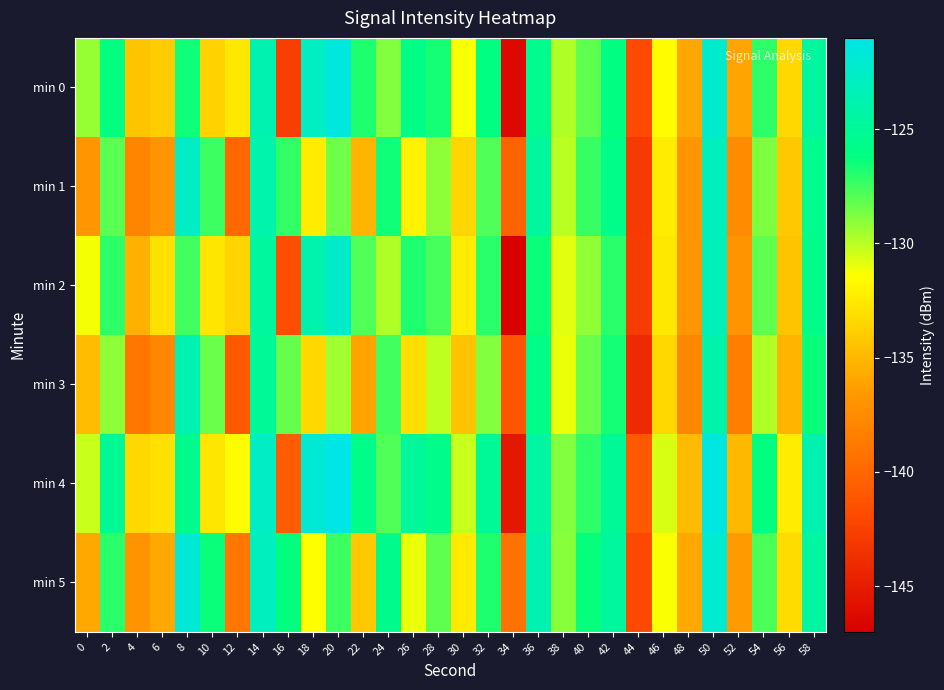

Reading left to right, transcribe all the data shown in this chart.

min 0: 0=-129.3	2=-126.1	4=-134.4	6=-134.0	8=-126.6	10=-133.7	12=-132.5	14=-123.7	16=-142.7	18=-122.9	20=-121.5	22=-126.8	24=-128.8	26=-125.8	28=-126.7	30=-131.3	32=-126.0	34=-146.3	36=-125.4	38=-129.8	40=-128.1	42=-126.0	44=-141.9	46=-131.6	48=-135.8	50=-122.3	52=-136.0	54=-127.1	56=-133.3	58=-124.7
min 1: 0=-136.8	2=-128.1	4=-137.9	6=-136.8	8=-122.7	10=-127.4	12=-139.9	14=-124.0	16=-127.3	18=-132.4	20=-128.5	22=-135.1	24=-126.5	26=-132.0	28=-129.1	30=-133.5	32=-127.9	34=-140.2	36=-124.7	38=-130.0	40=-127.3	42=-125.7	44=-143.0	46=-132.3	48=-136.8	50=-123.1	52=-137.5	54=-128.8	56=-134.1	58=-125.5
min 2: 0=-131.3	2=-127.1	4=-135.4	6=-133.0	8=-127.6	10=-132.7	12=-133.5	14=-124.7	16=-141.7	18=-123.9	20=-122.5	22=-127.8	24=-129.8	26=-126.8	28=-127.7	30=-132.3	32=-127.0	34=-147.3	36=-126.4	38=-130.8	40=-129.1	42=-127.0	44=-142.9	46=-132.6	48=-136.8	50=-123.3	52=-137.0	54=-128.1	56=-134.3	58=-125.7
min 3: 0=-134.8	2=-129.1	4=-138.9	6=-137.8	8=-123.7	10=-128.4	12=-140.9	14=-125.0	16=-128.3	18=-133.4	20=-129.5	22=-136.1	24=-127.5	26=-133.0	28=-130.1	30=-134.5	32=-128.9	34=-141.2	36=-125.7	38=-131.0	40=-128.3	42=-126.7	44=-144.0	46=-133.3	48=-137.8	50=-124.1	52=-138.5	54=-129.8	56=-135.1	58=-126.5
min 4: 0=-130.3	2=-125.1	4=-133.4	6=-133.0	8=-125.6	10=-132.7	12=-131.5	14=-122.7	16=-140.7	18=-121.9	20=-120.5	22=-125.8	24=-127.8	26=-124.8	28=-125.7	30=-130.3	32=-125.0	34=-145.3	36=-124.4	38=-128.8	40=-127.1	42=-125.0	44=-140.9	46=-130.6	48=-134.8	50=-121.3	52=-135.0	54=-126.1	56=-132.3	58=-123.7
min 5: 0=-135.8	2=-127.1	4=-136.9	6=-135.8	8=-121.7	10=-126.4	12=-138.9	14=-123.0	16=-126.3	18=-131.4	20=-127.5	22=-134.1	24=-125.5	26=-131.0	28=-128.1	30=-132.5	32=-126.9	34=-139.2	36=-123.7	38=-129.0	40=-126.3	42=-124.7	44=-142.0	46=-131.3	48=-135.8	50=-122.1	52=-136.5	54=-127.8	56=-133.1	58=-124.5